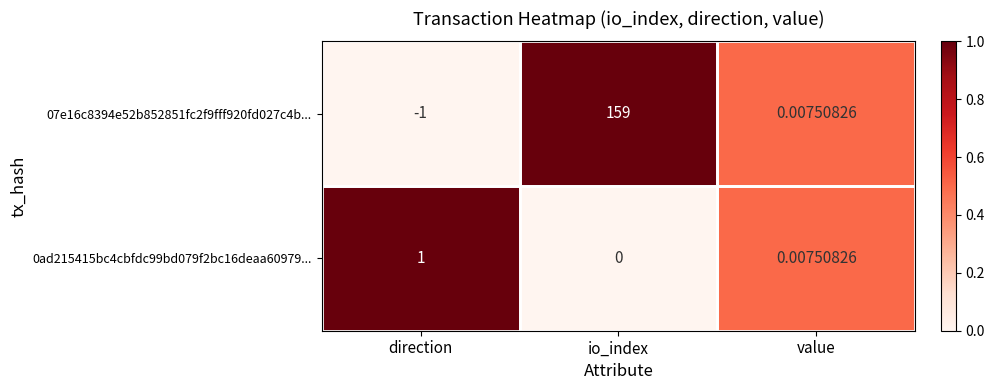

At which label is 0ad215415bc4cbfdc99bd079f2bc16deaa60979... closest to 0?

io_index